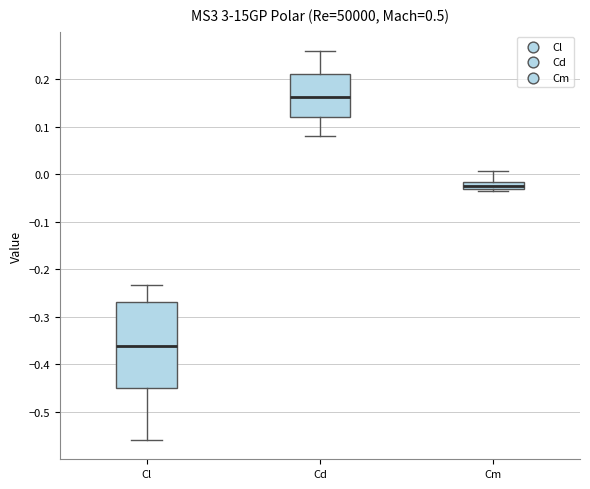

Which box has the highest median line?

Cd